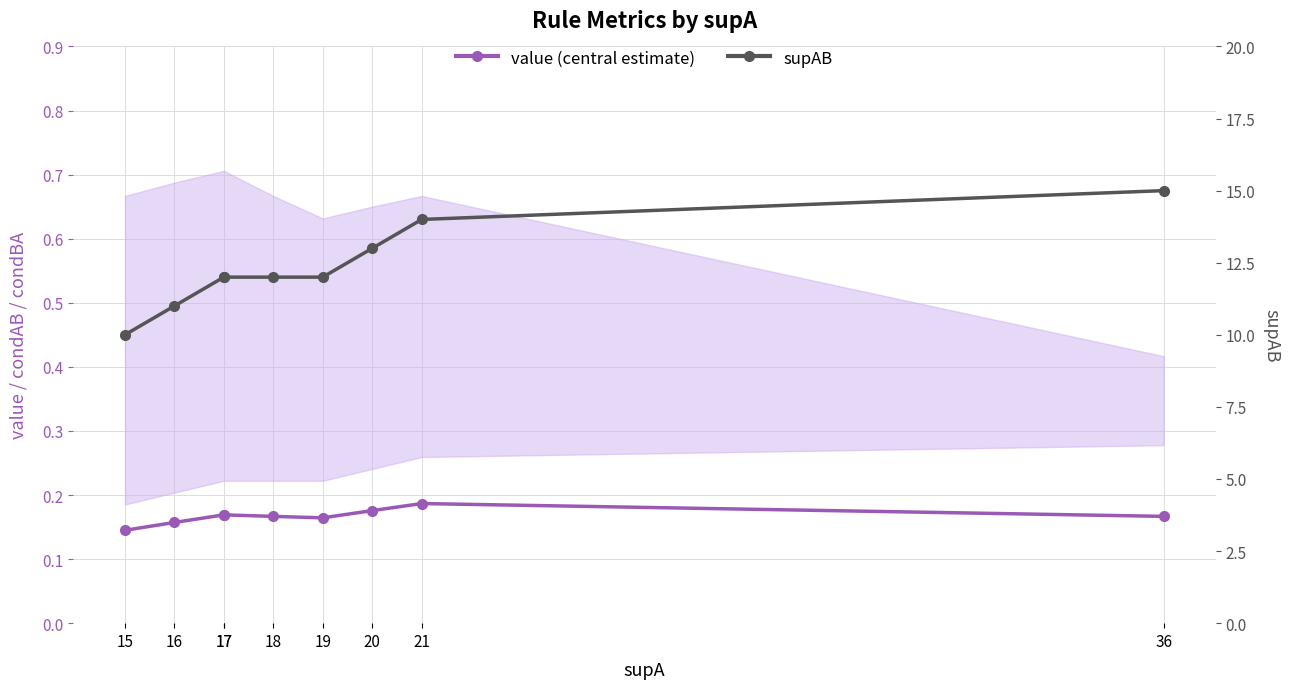

Which has a higher value, 16 or 15?

16